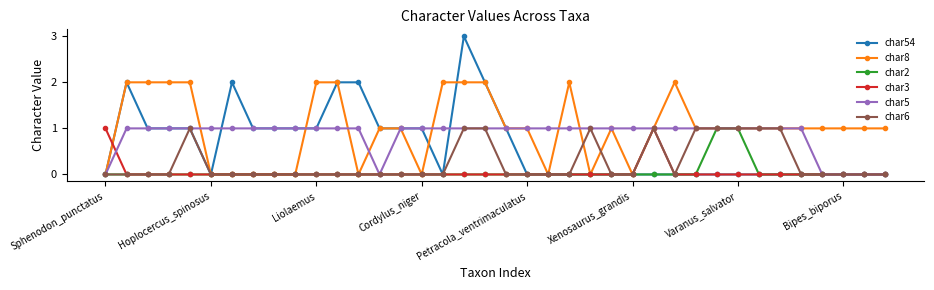

Which series has the largest range (max minus min)?

char54